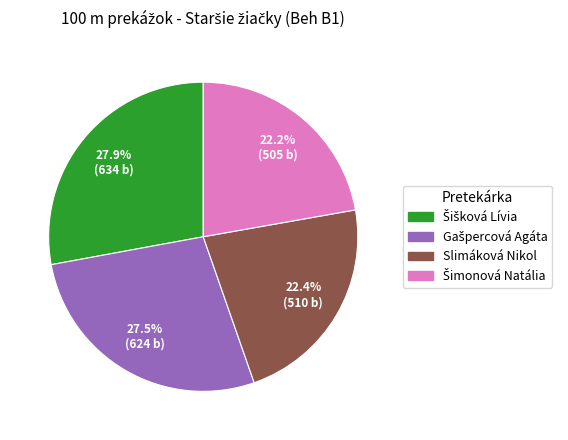

Count the number of slices in the pie.

4